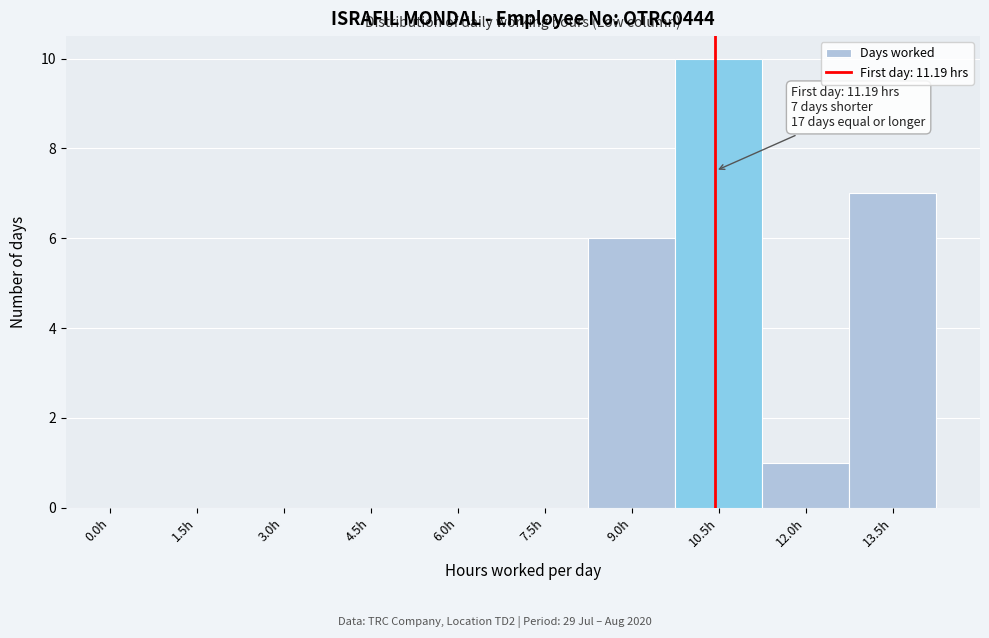

Reading left to right, extract all data points from this chart.

0.0h=0	1.5h=0	3.0h=0	4.5h=0	6.0h=0	7.5h=0	9.0h=6	10.5h=10	12.0h=1	13.5h=7